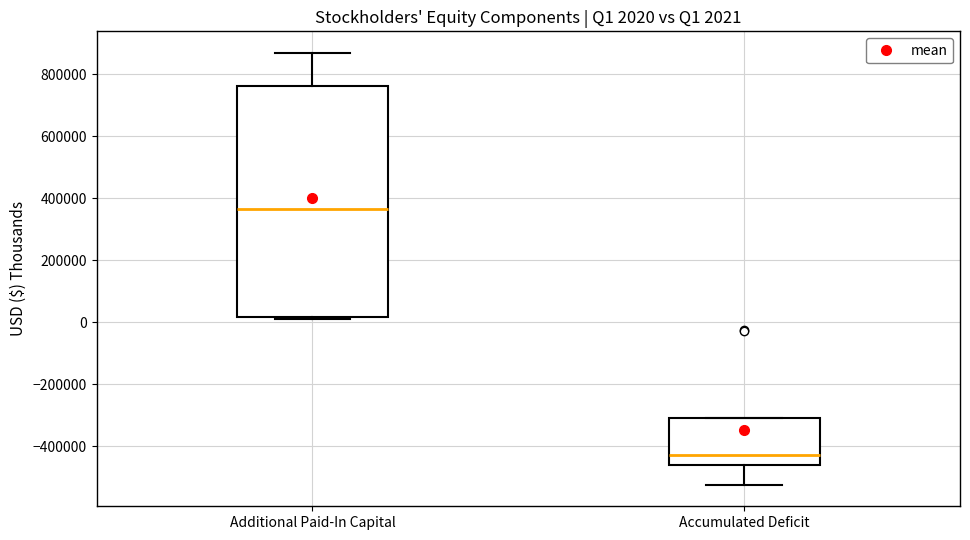

Which box has the highest median line?

Additional Paid-In Capital